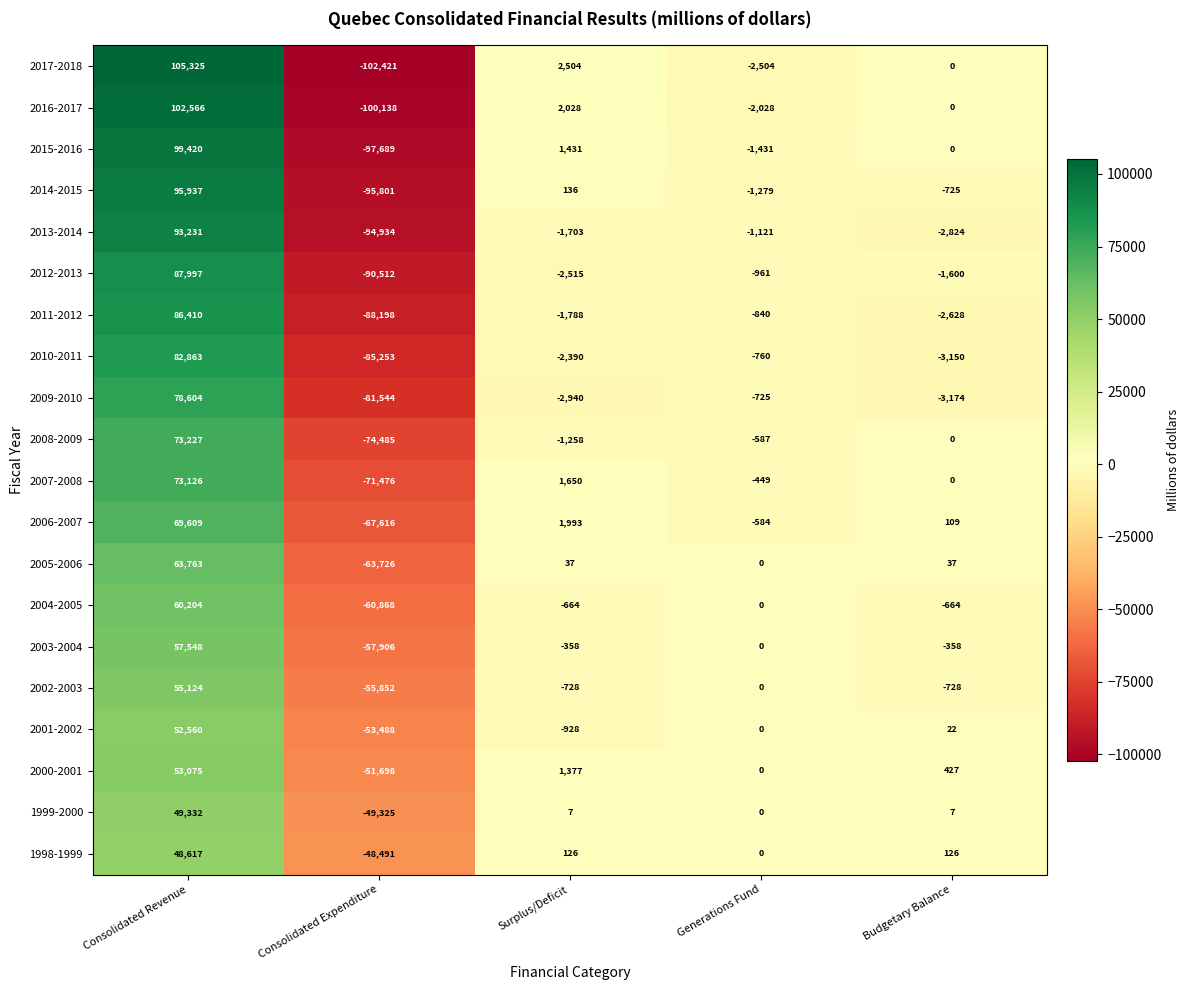

Count the number of data series in this chart.

20